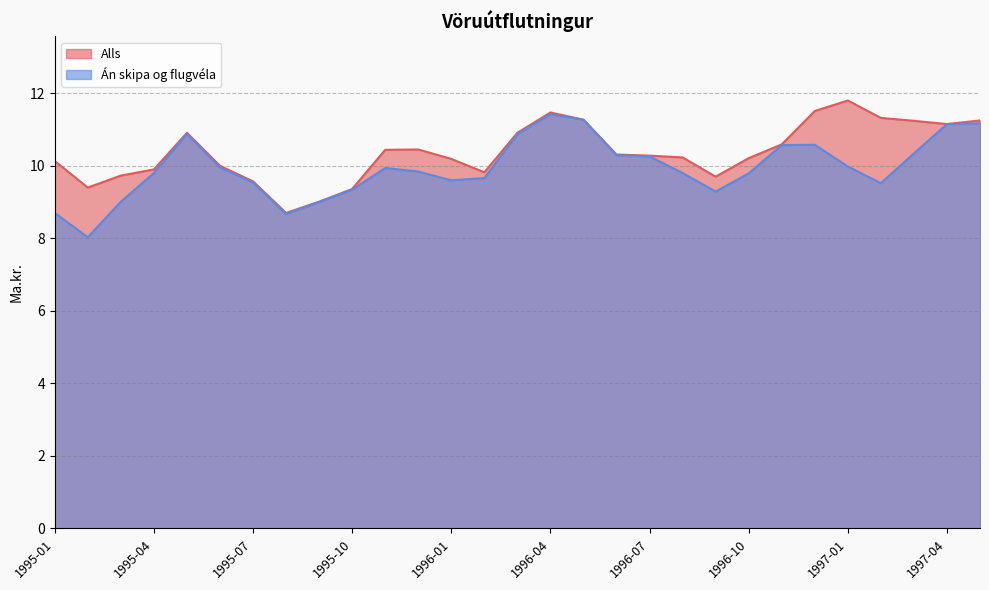

What position from the left is 1996-02?

14